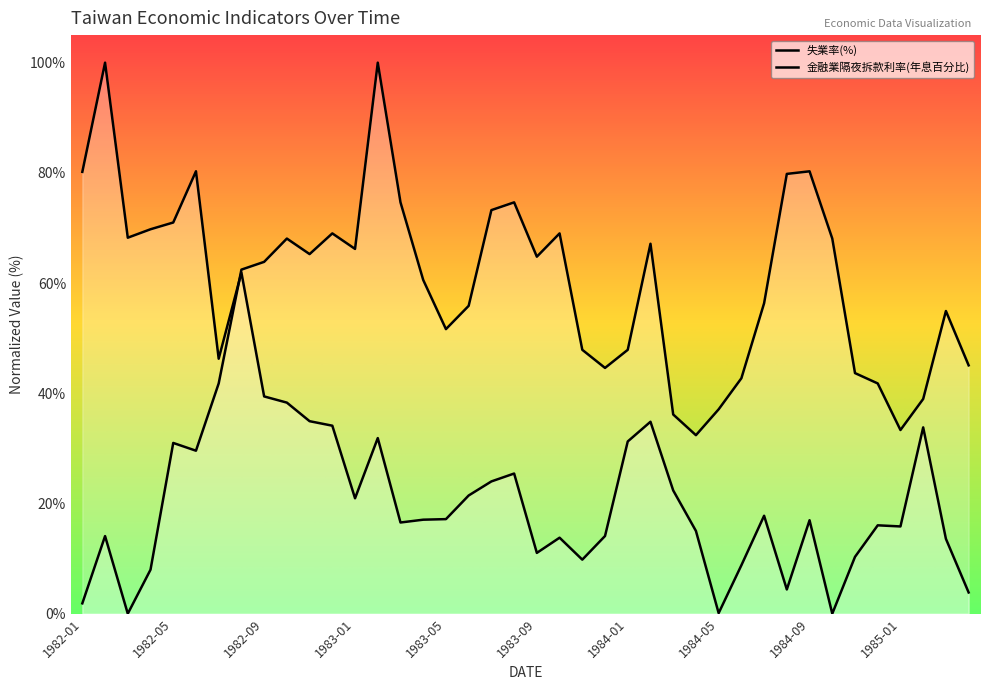

True or false: 失業率(%) and 金融業隔夜拆款利率(年息百分比) intersect in this chart.

True